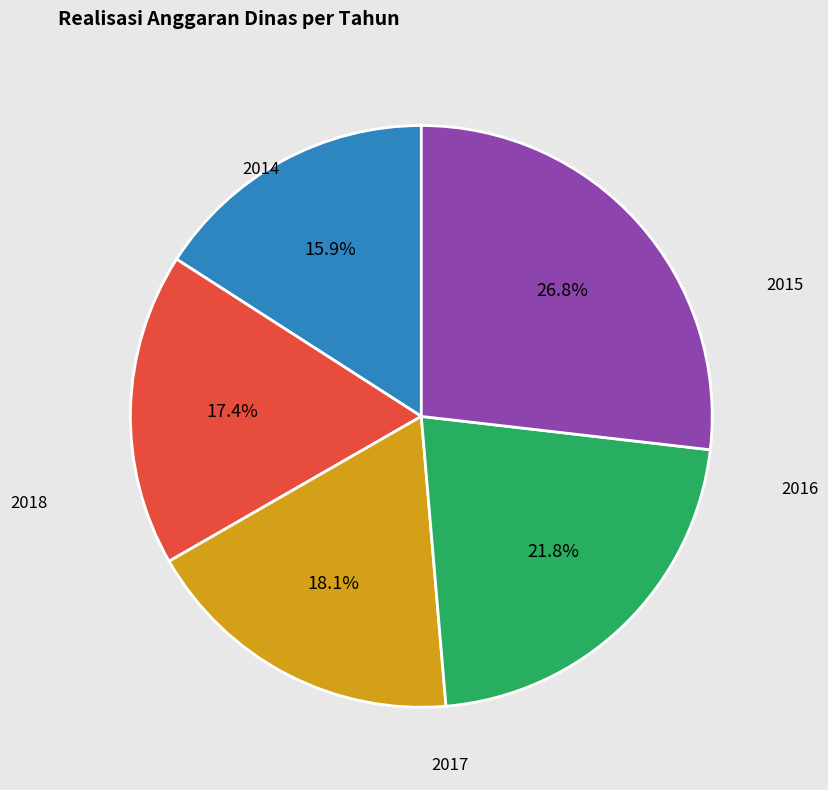

To the nearest percent, what is the difference between the largest and smallest slice percentages?

11%